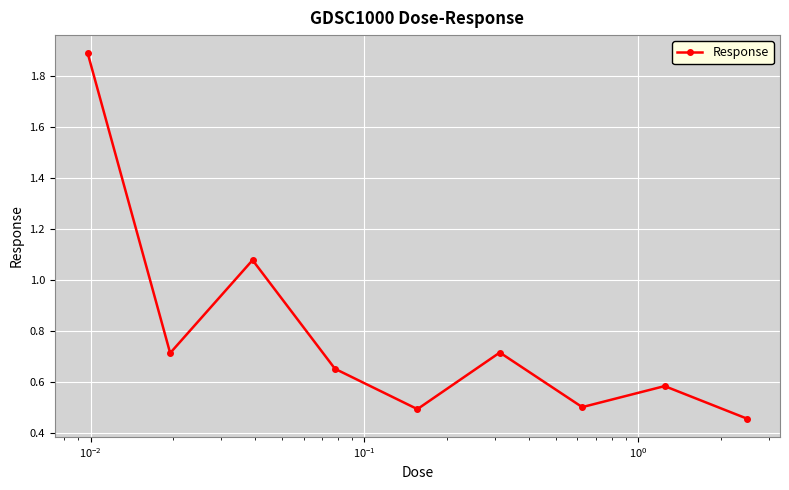

What is the value of the 1st point from the left?

1.9